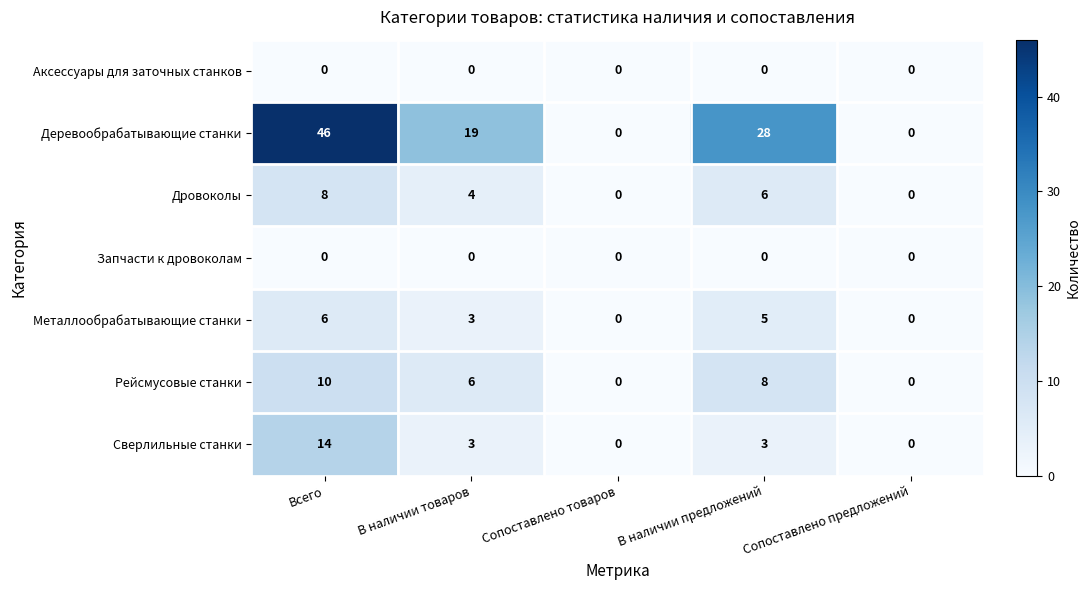

The value of Рейсмусовые станки at В наличии товаров is 6. True or false?

True